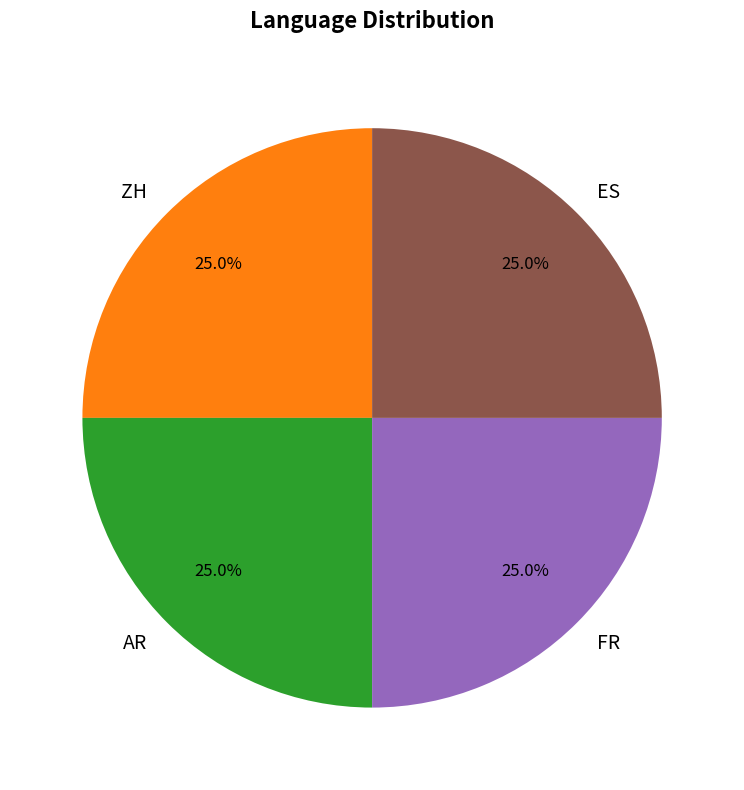

How many segments does this pie chart have?

4